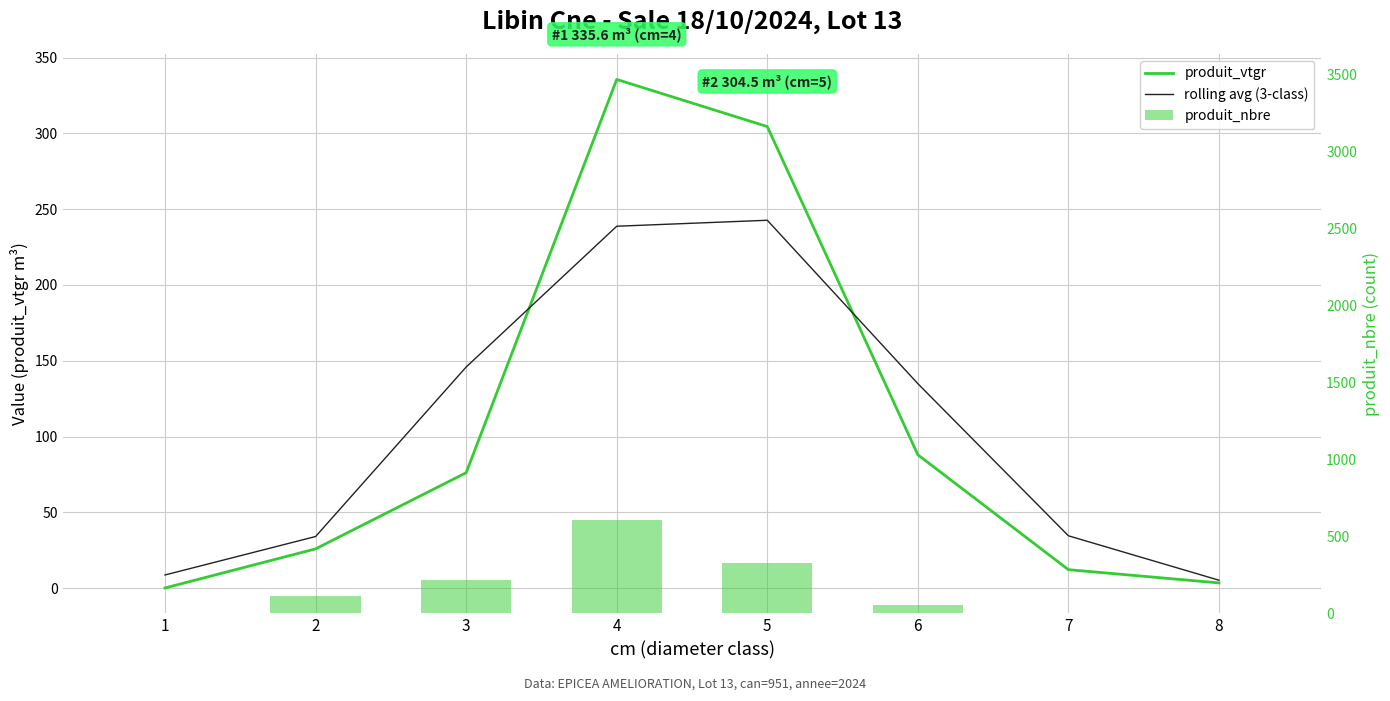

Reading right to left, what are all the values shown in this chart?

produit_vtgr: 3.4	12.1	87.9	304.5	335.6	76.1	25.9	0.1
rolling avg (3-class): 5.2	34.5	134.9	242.7	238.8	145.9	34.0	8.6
produit_nbre: 1.0	5.0	54.0	325.0	606.0	216.0	112.0	1.0